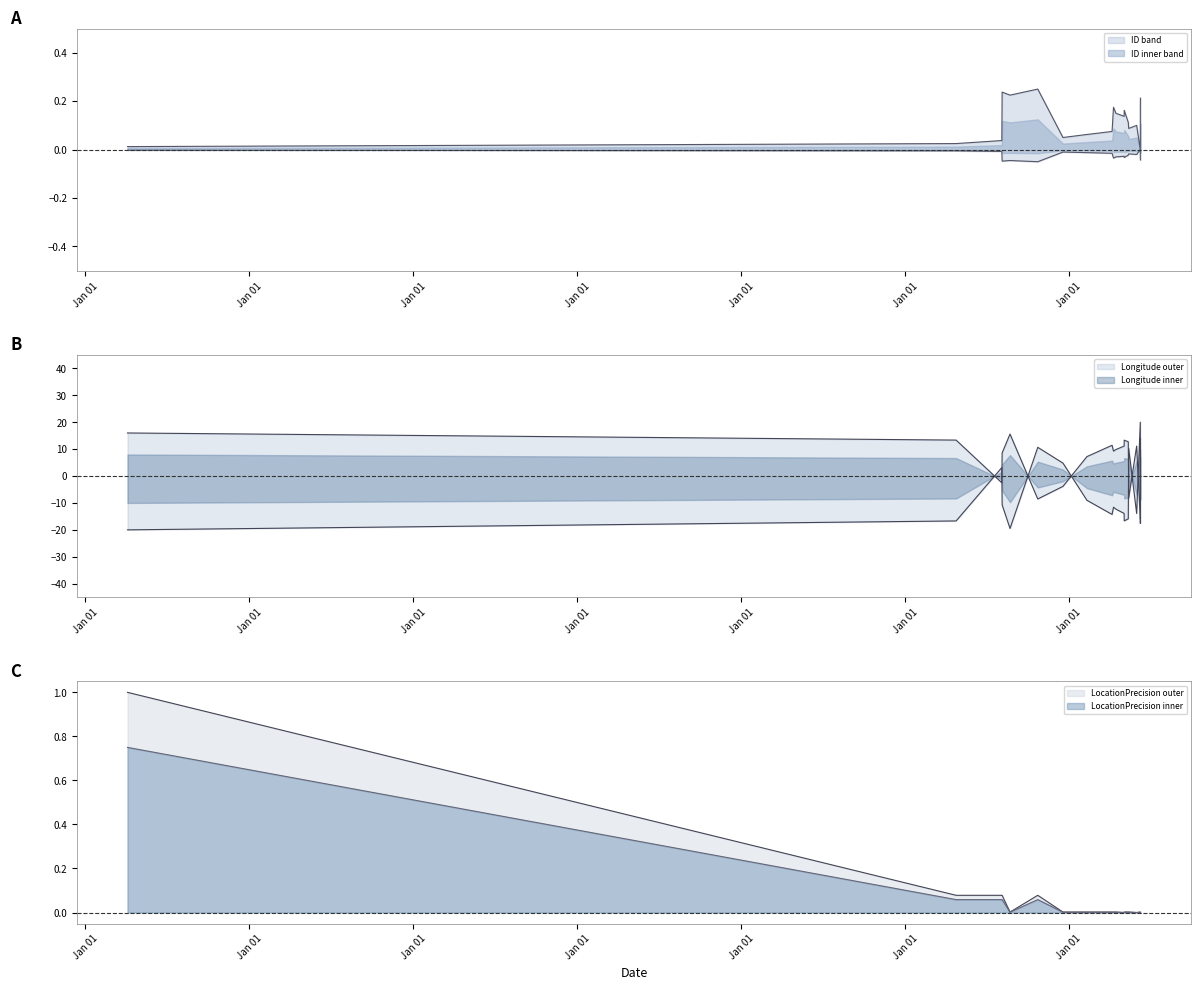

What is the average value of the Longitude series?

-8.7